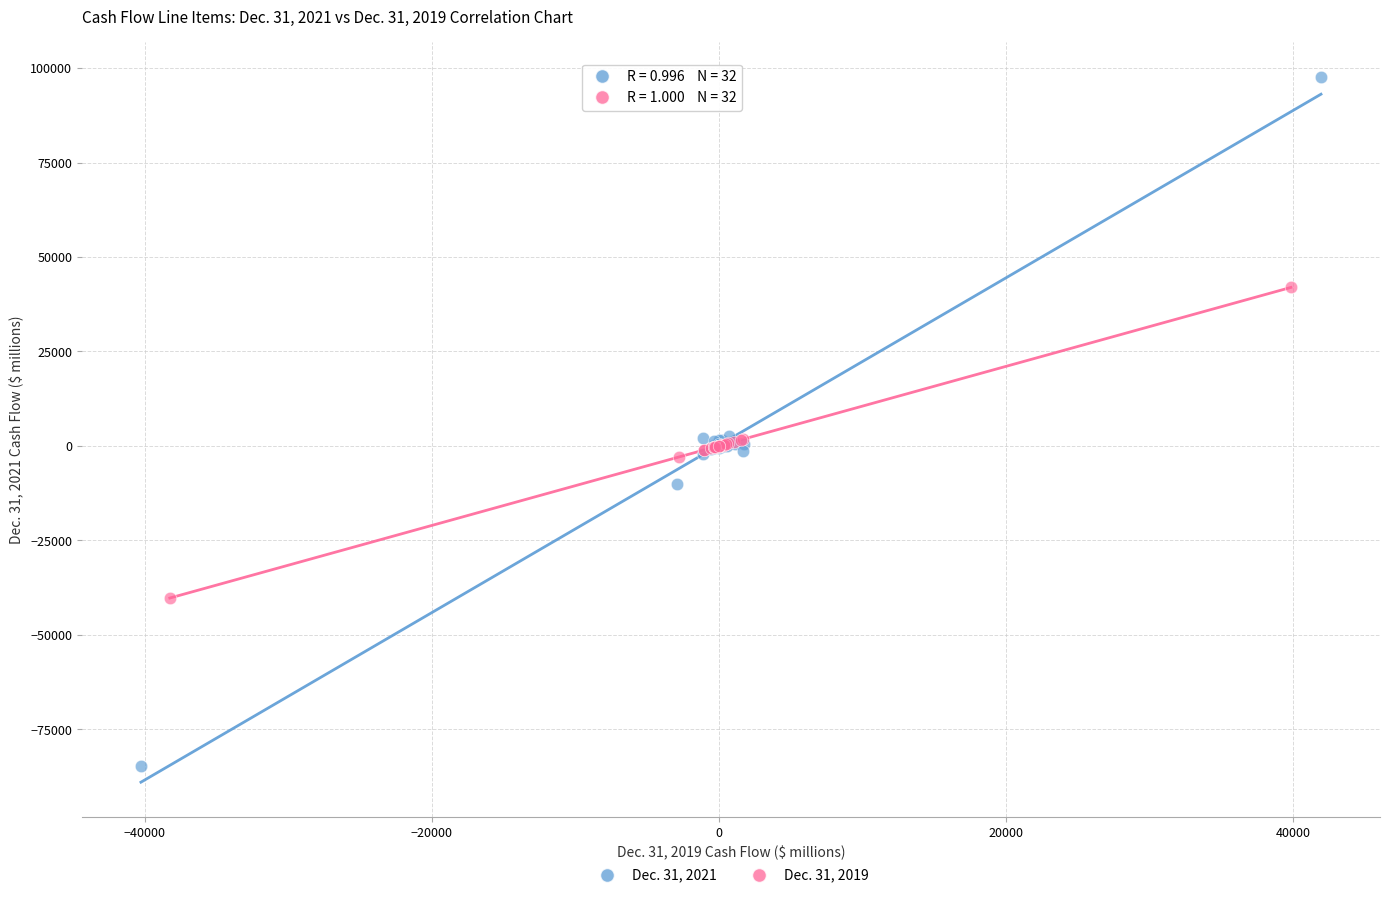

Which series contains the highest Y value?

Dec. 31, 2021